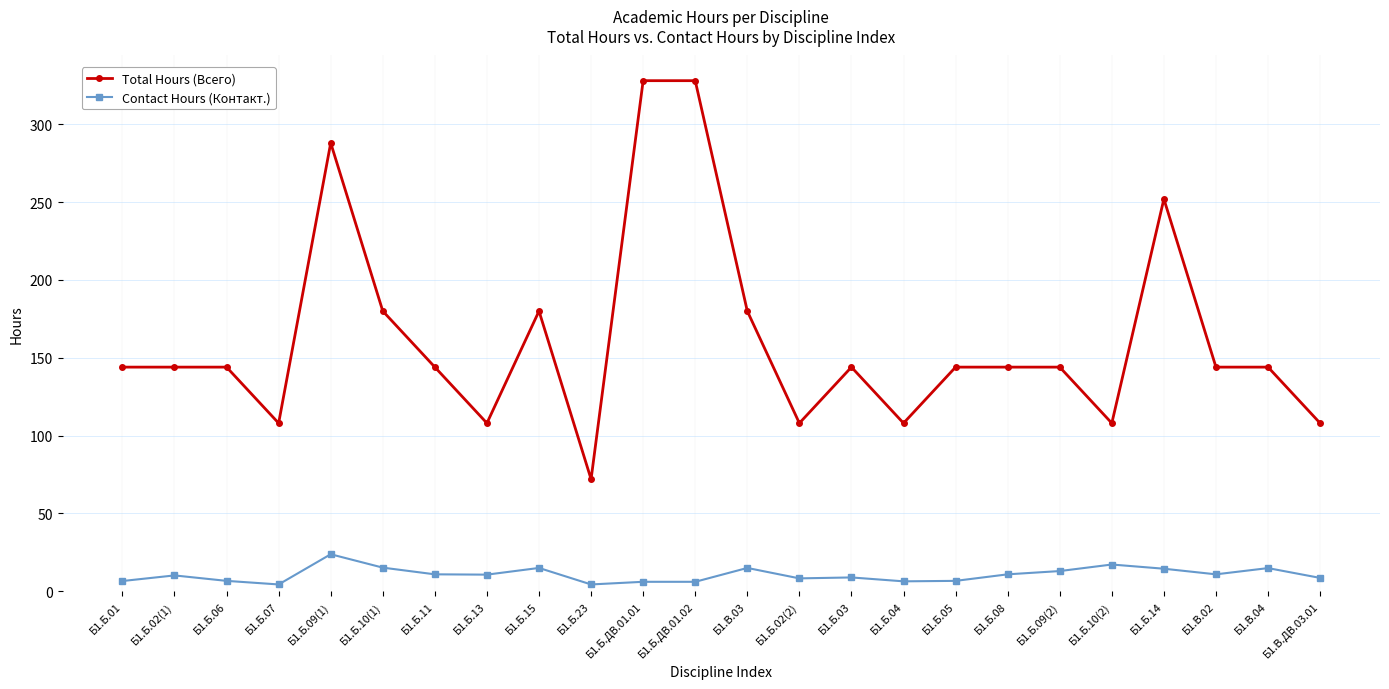

List the series in order of their peak value, highest first.

Total Hours (Всего), Contact Hours (Контакт.)